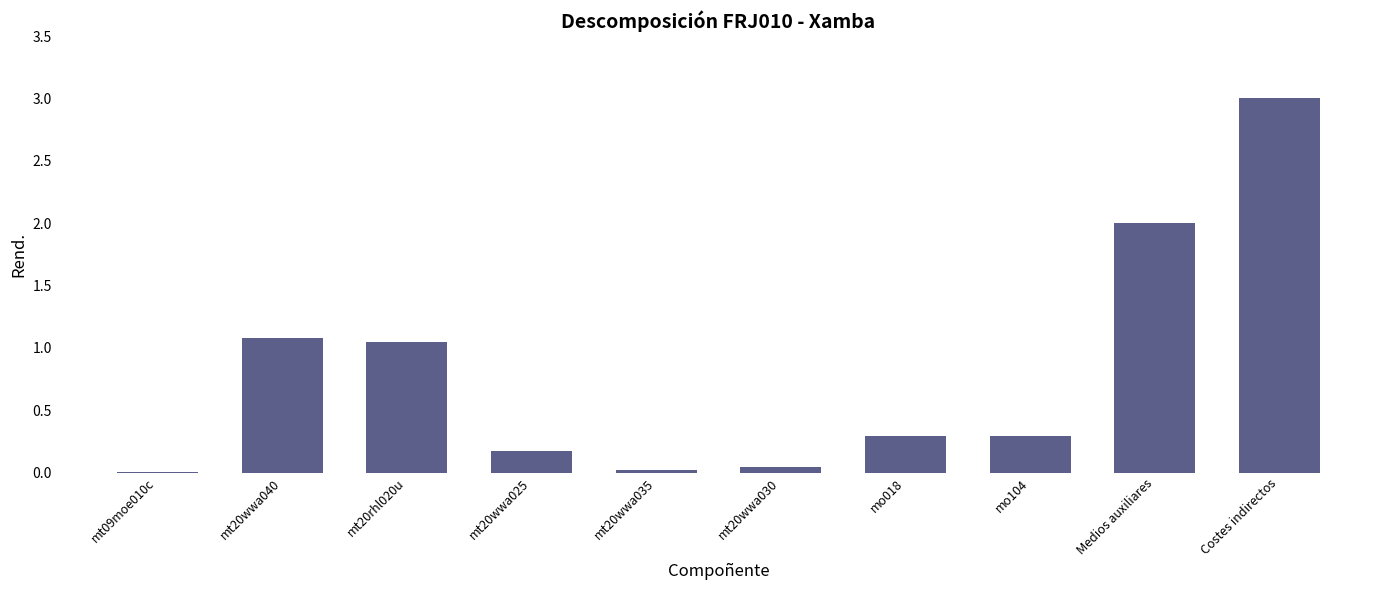

Are the bars horizontal?

No